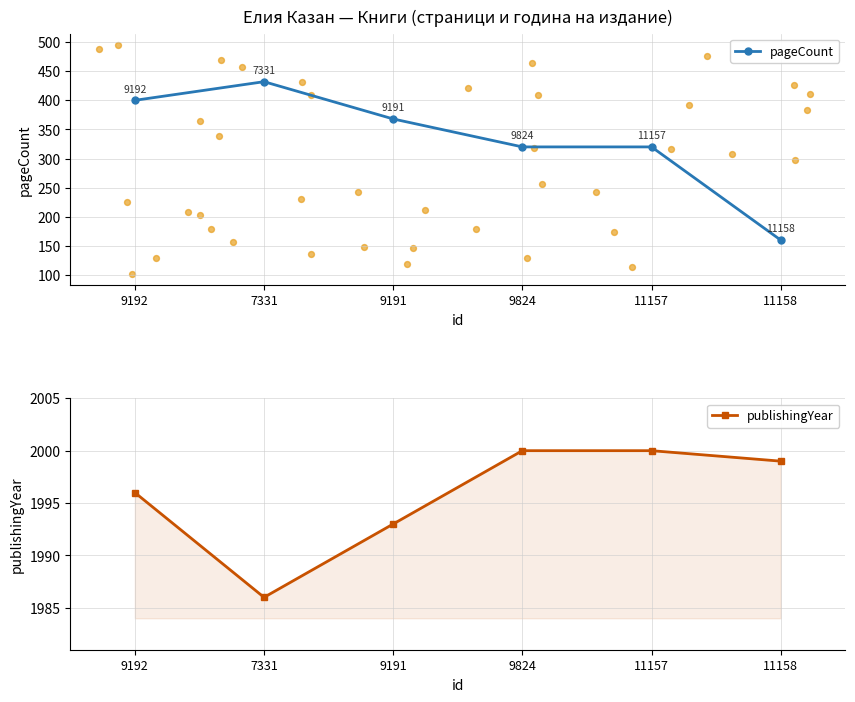

What is the total value across all series at 7331?

2418